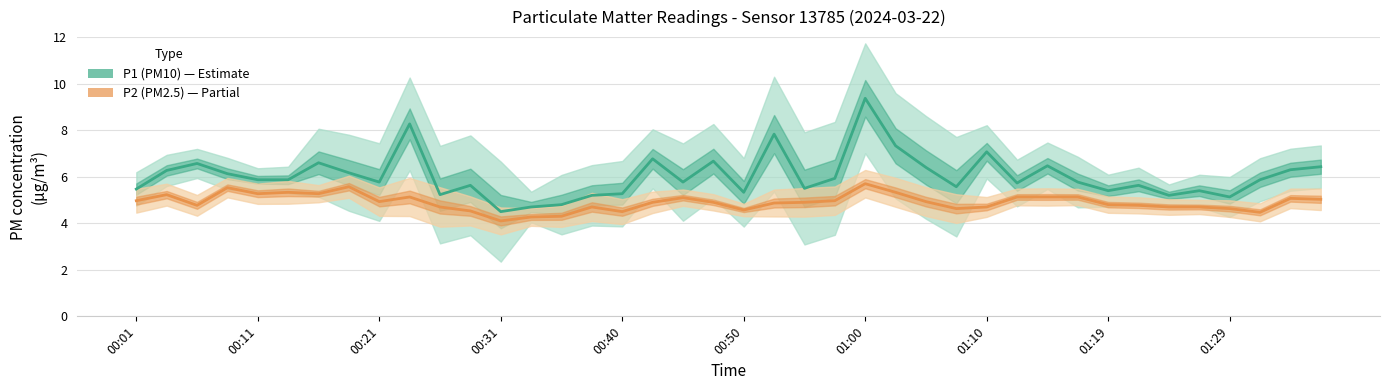

Is the value of P1 (PM10) at 21 greater than the value of P2 (PM2.5) at 01:29?

Yes